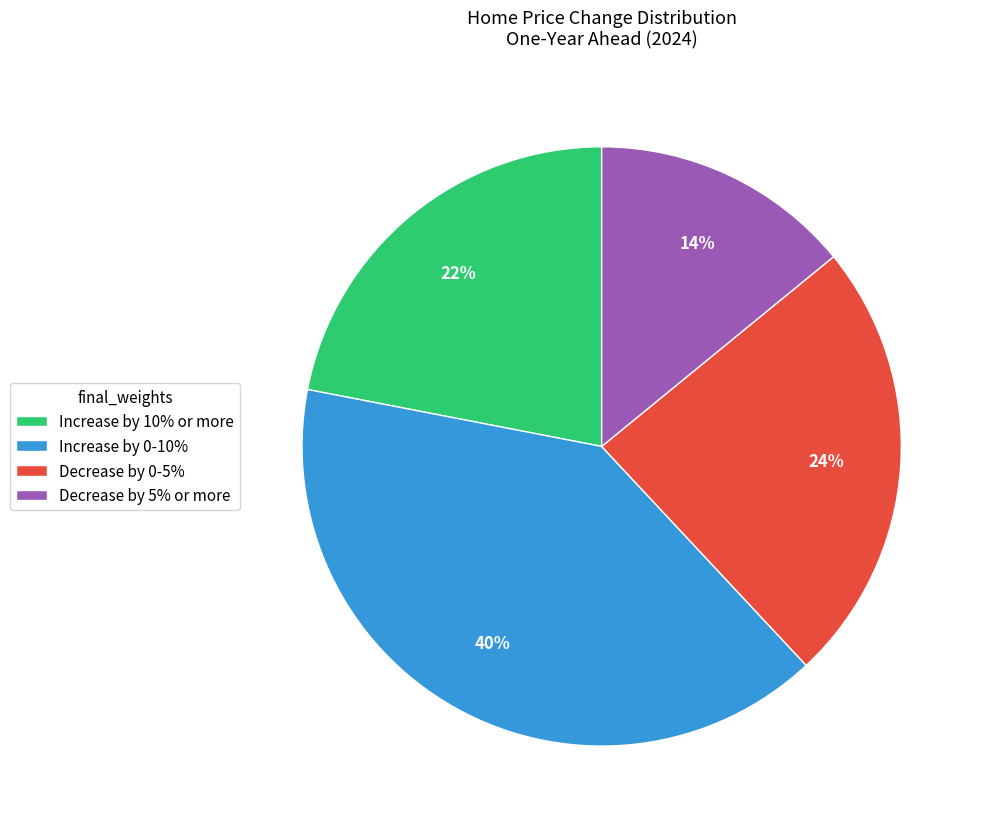

Which has a higher value, Decrease by 0-5% or Increase by 0-10%?

Increase by 0-10%